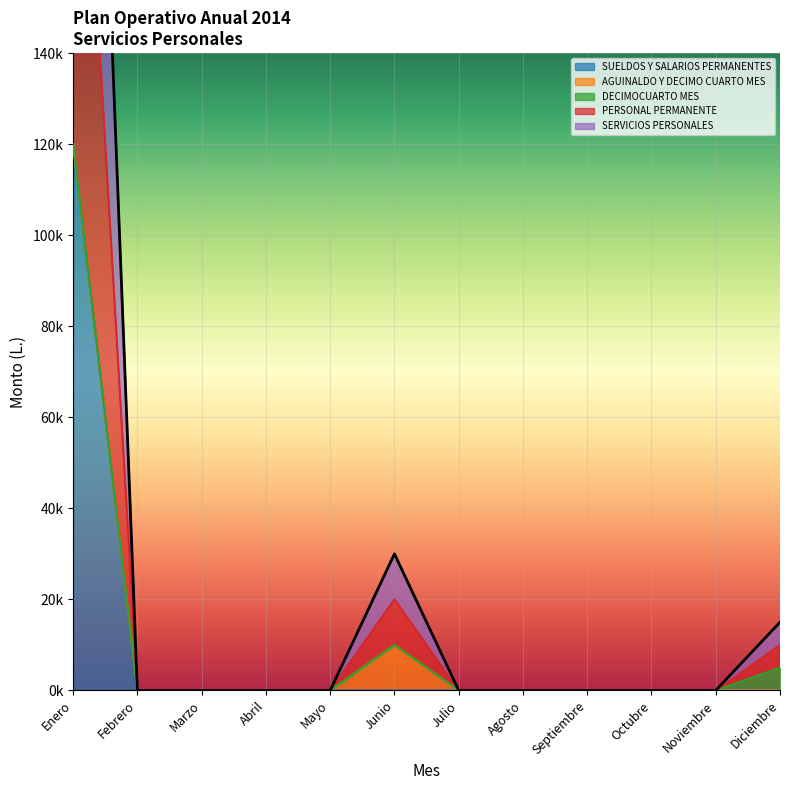

Reading right to left, transcribe all the data shown in this chart.

SUELDOS Y SALARIOS PERMANENTES: 0	0	0	0	0	0	0	0	0	0	0	120000
AGUINALDO Y DECIMO CUARTO MES: 0	0	0	0	0	0	10000	0	0	0	0	120000
DECIMOCUARTO MES: 5000	0	0	0	0	0	10000	0	0	0	0	120000
PERSONAL PERMANENTE: 10000	0	0	0	0	0	20000	0	0	0	0	240000
SERVICIOS PERSONALES: 15000	0	0	0	0	0	30000	0	0	0	0	360000